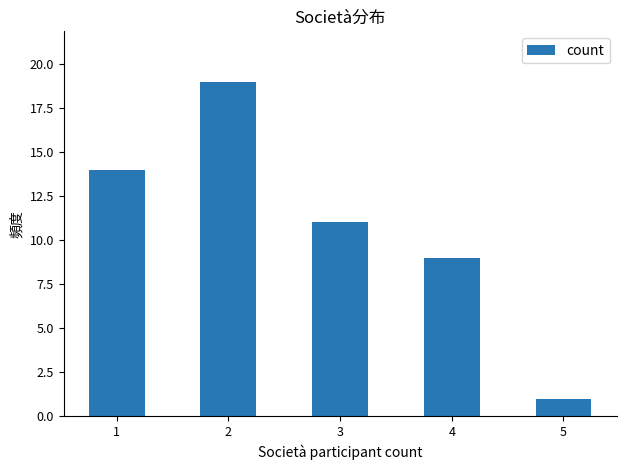

Rank the categories by value from lowest to highest.

5, 4, 3, 1, 2